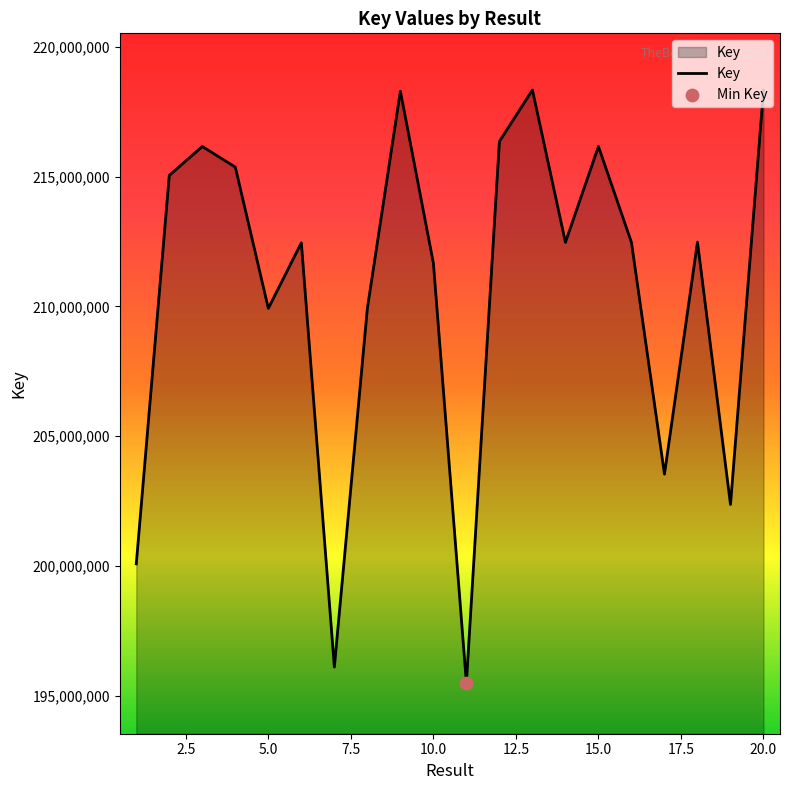

What is the greatest value displayed?

218335874